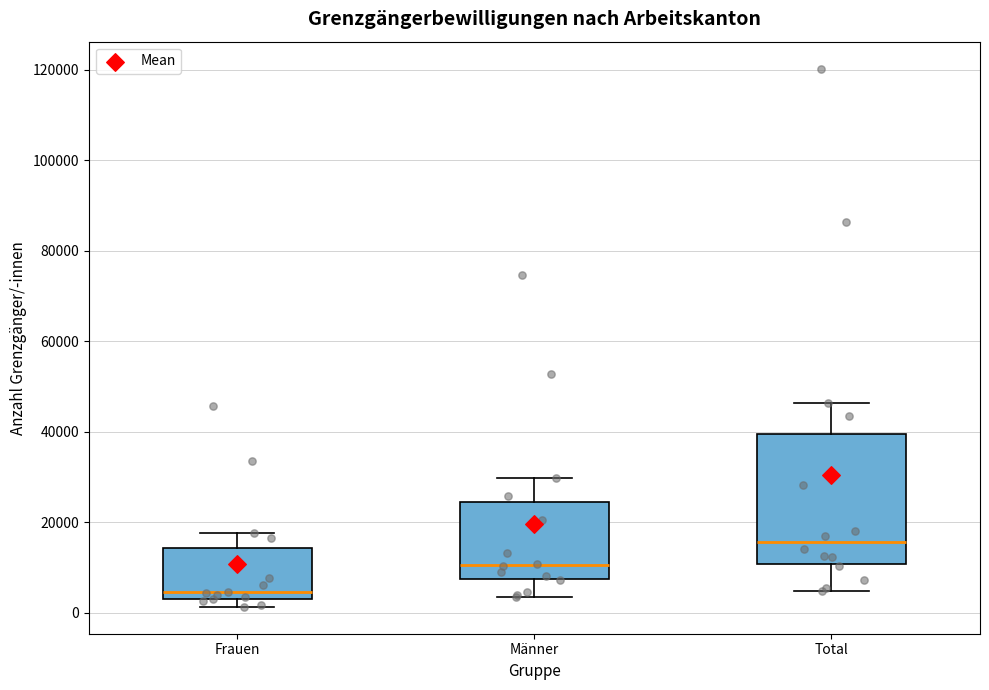

Which box's median line is the lowest?

Frauen